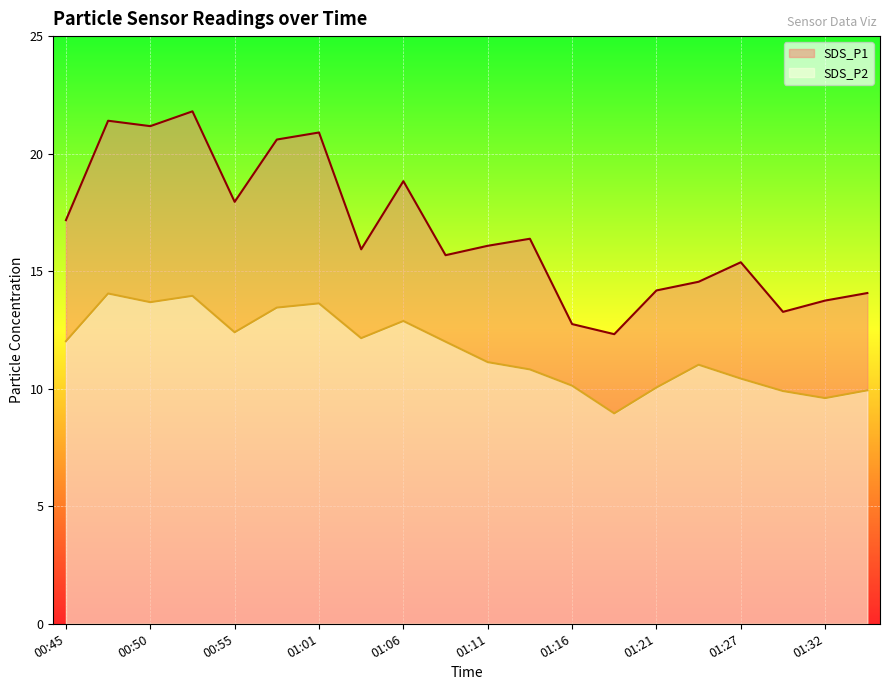

What is the spread (max minus min) of values at 00:48?

7.3